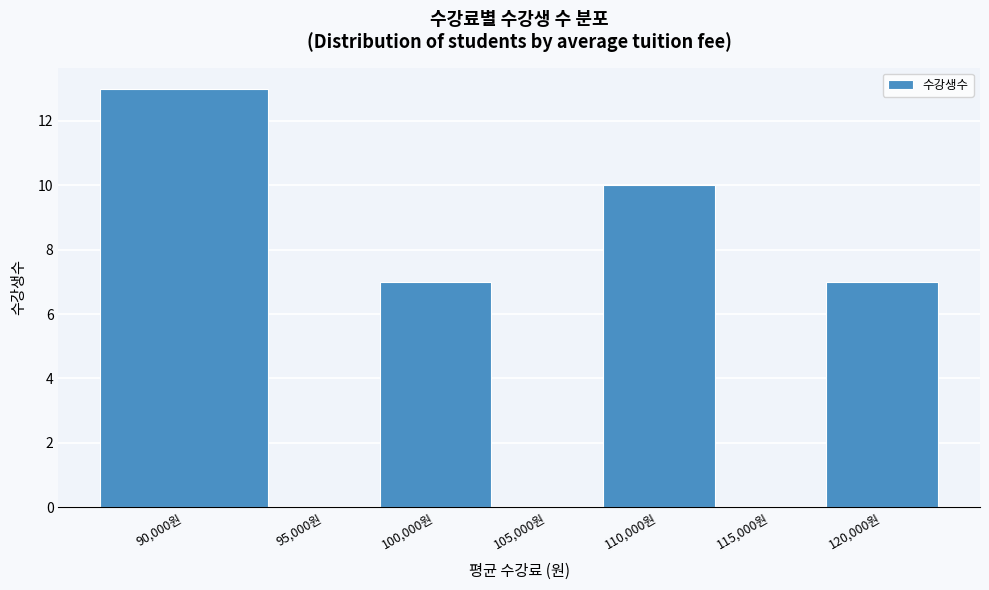

Reading left to right, extract all data points from this chart.

90,000원=13	95,000원=0	100,000원=7	105,000원=0	110,000원=10	115,000원=0	120,000원=7